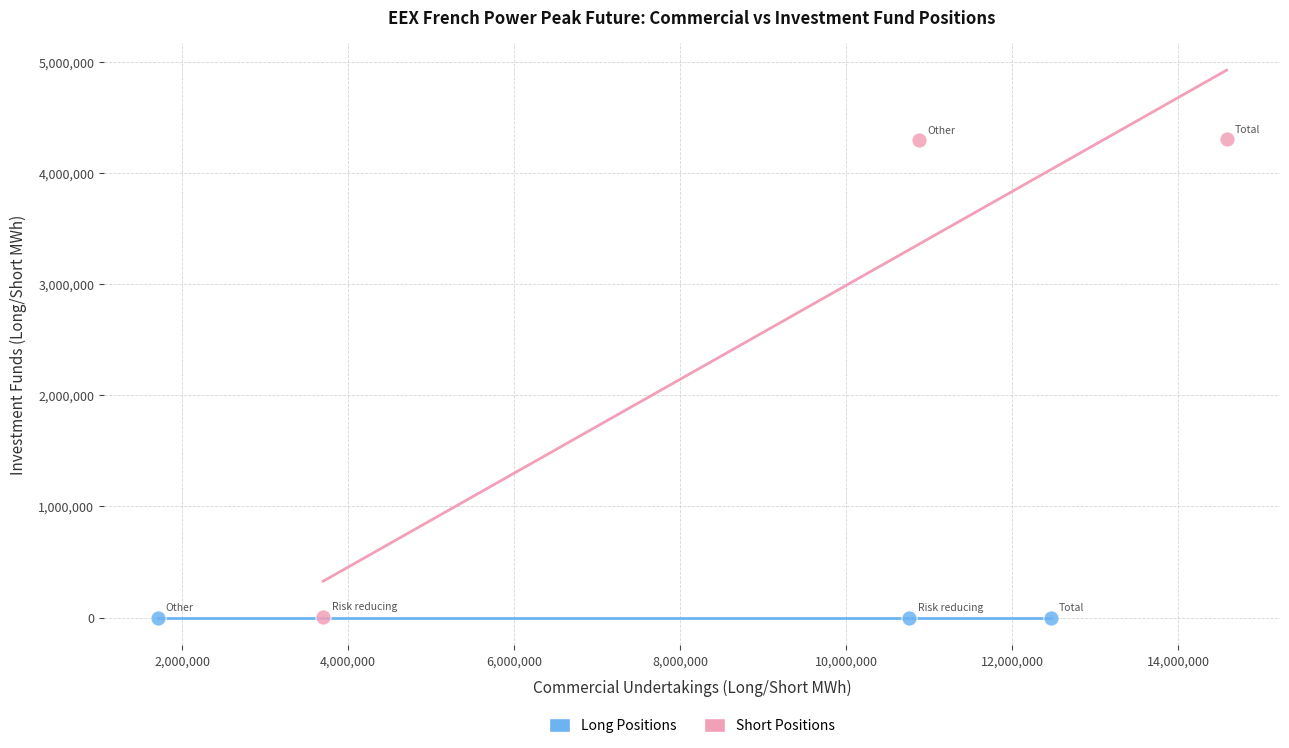

Which series contains the highest Y value?

Short Positions